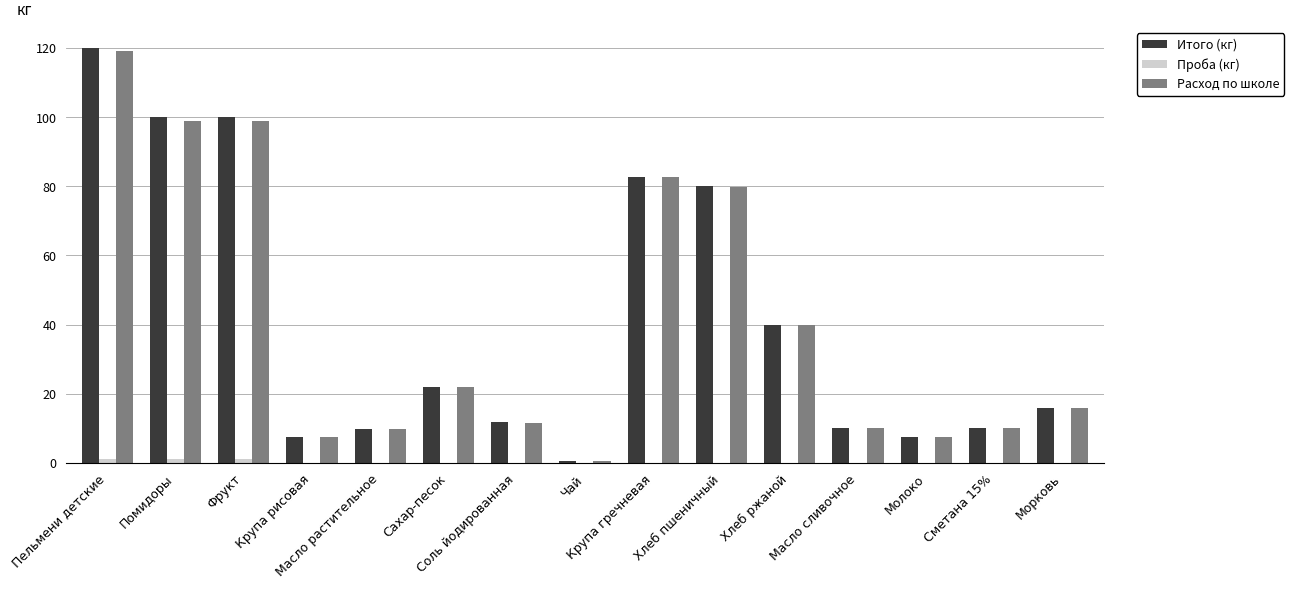

What is the total value across all series at Хлеб ржаной?

80.0